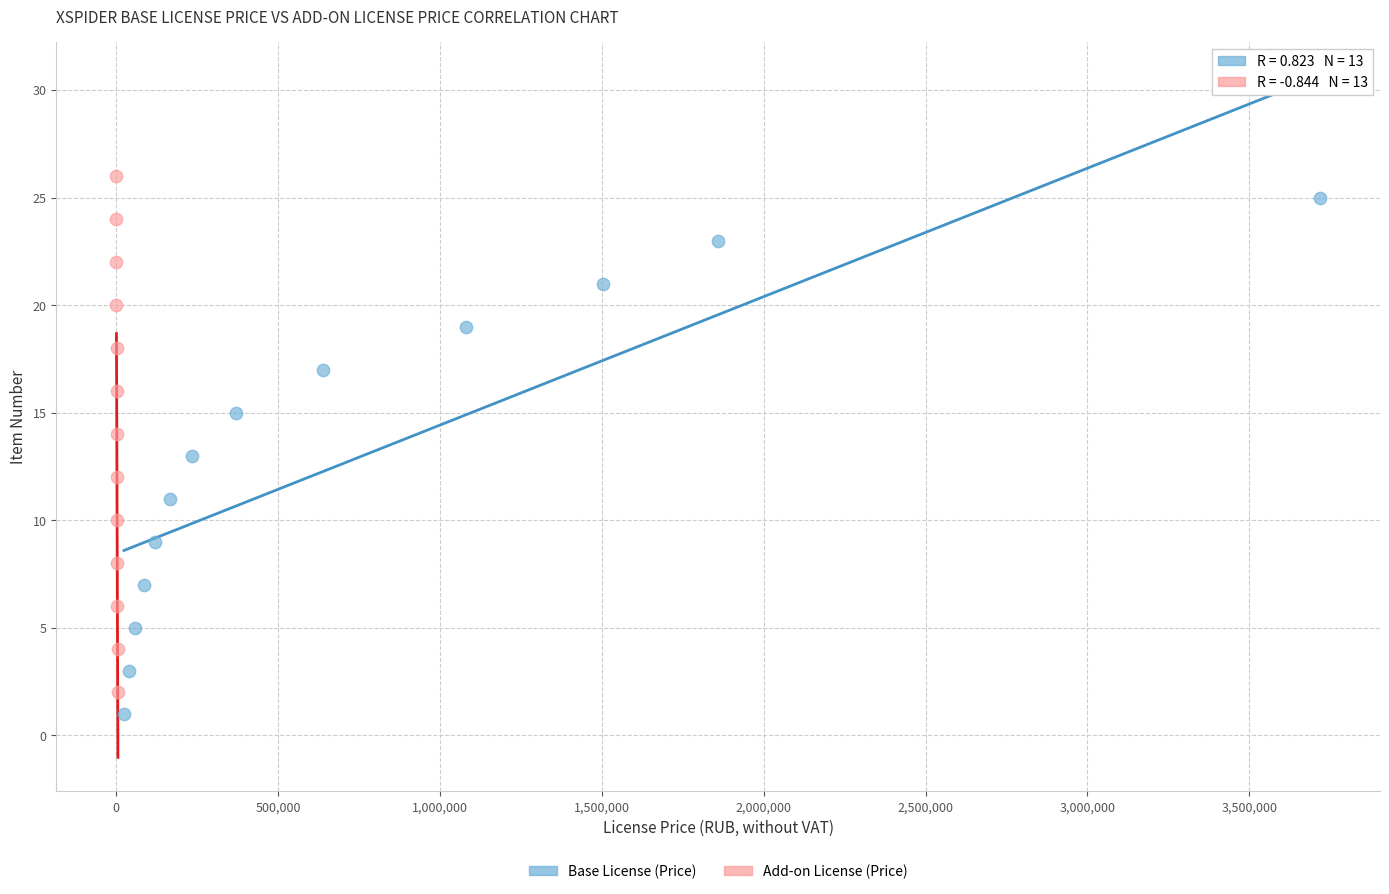

Which series contains the highest Y value?

Add-on License (Price)